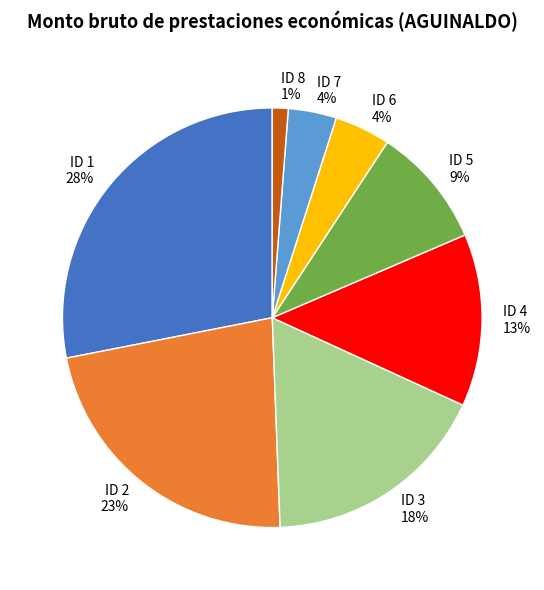

Between ID 3 and ID 4, which is larger?

ID 3